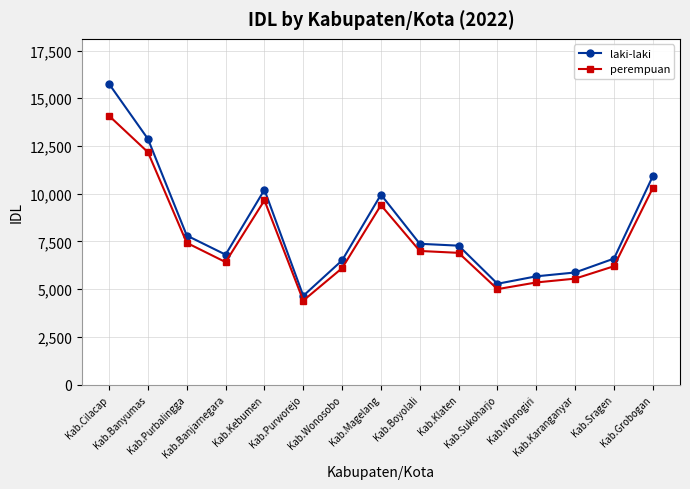

At which label is laki-laki closest to 10199?

Kab.Kebumen